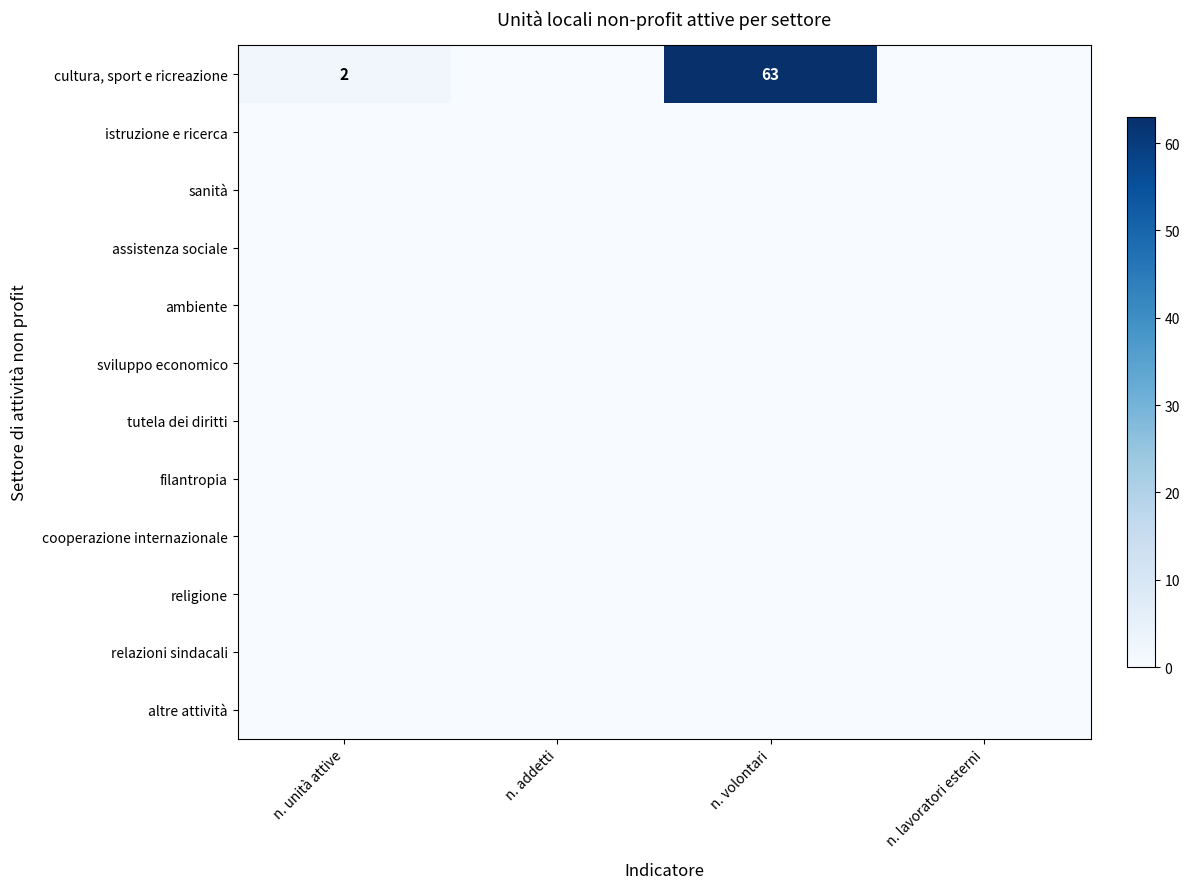

The sviluppo economico series shows 0 at n. lavoratori esterni. True or false?

True